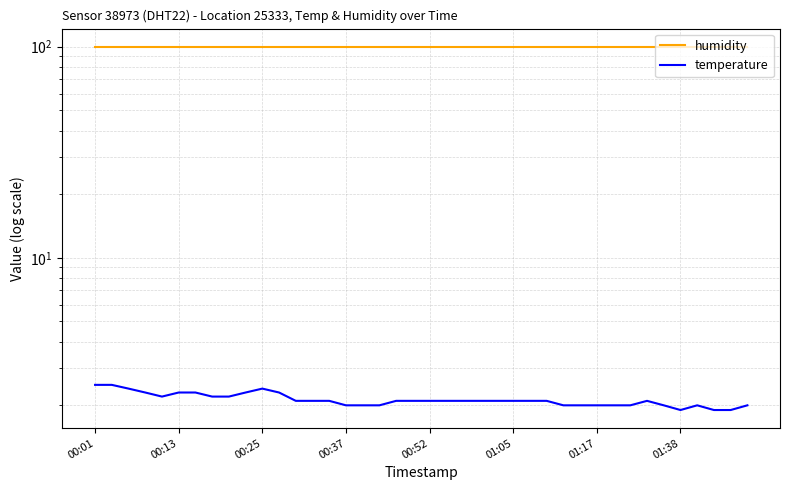

What is the approximate value of humidity at 32?

99.9